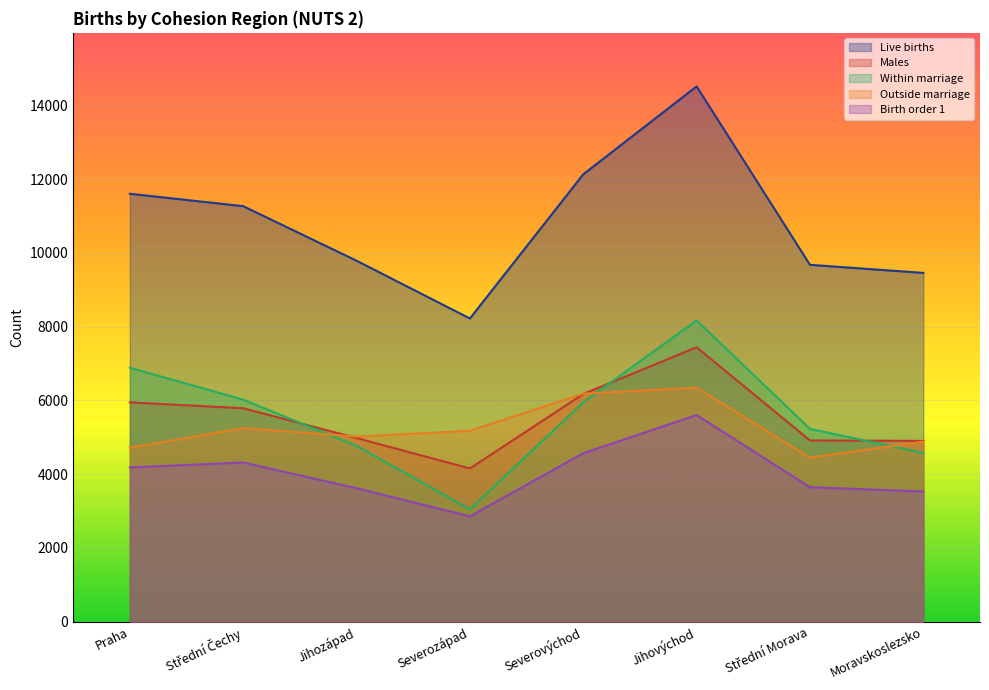

The value of Birth order 1 at Jihozápad is 2004. True or false?

False